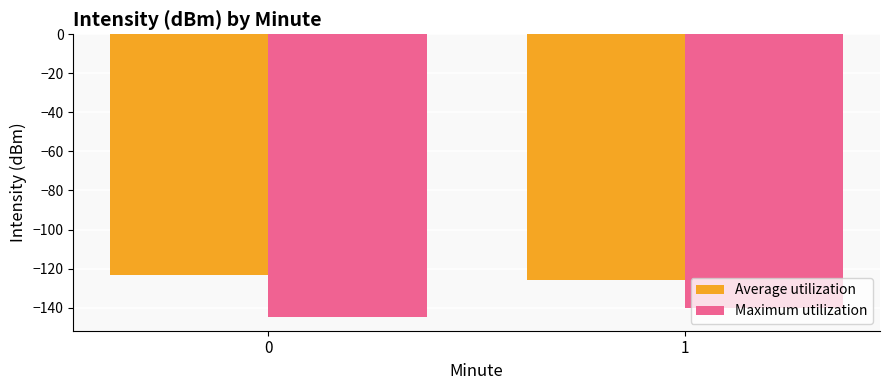

How many groups of bars are there?

2